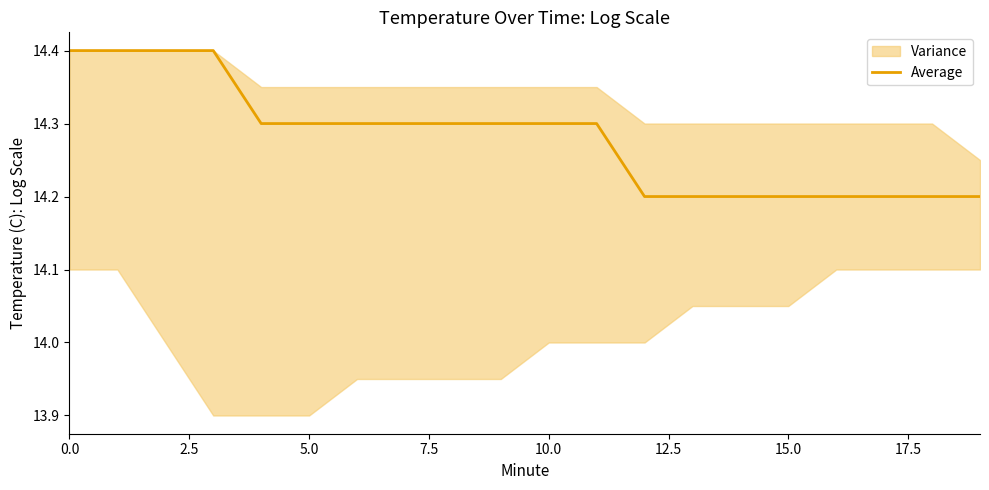

What is the value of the 5th point from the left?

14.3